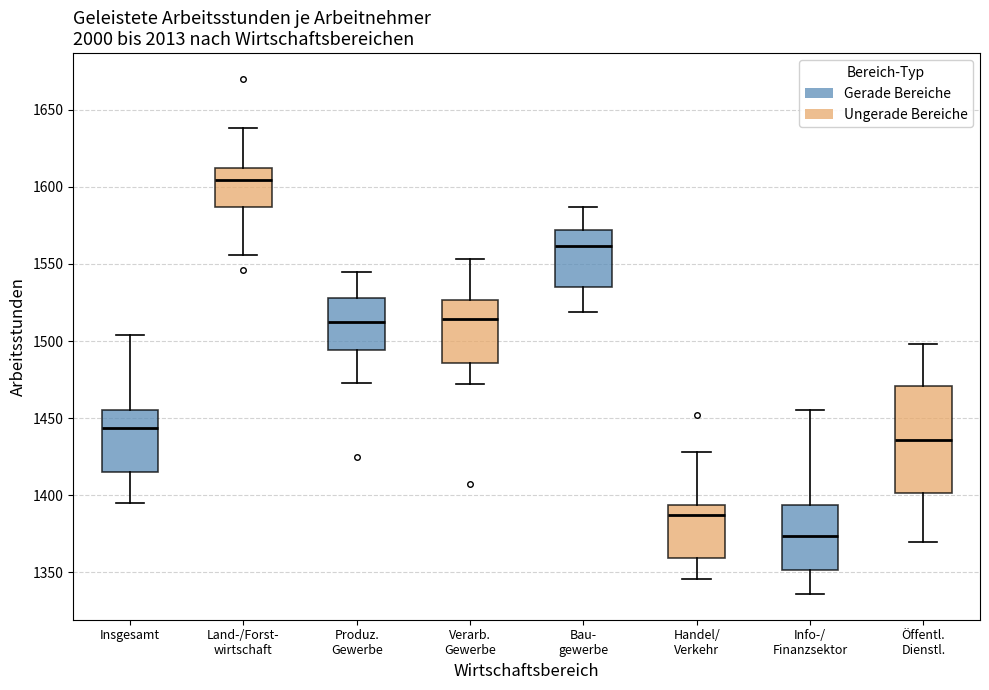

Reading left to right, read every box against the y-axis: the position of its median line, the range the box covers, and the ends of its whiskers. The values are not printed on the chart, so give them approximately, as read against the axis.

Insgesamt: median 1445, box 1415 to 1455, whiskers 1395 to 1505
Land-/Forst- wirtschaft: median 1605, box 1585 to 1610, whiskers 1555 to 1640
Produz. Gewerbe: median 1515, box 1495 to 1530, whiskers 1475 to 1545
Verarb. Gewerbe: median 1515, box 1485 to 1525, whiskers 1470 to 1555
Bau- gewerbe: median 1560, box 1535 to 1570, whiskers 1520 to 1585
Handel/ Verkehr: median 1385, box 1360 to 1395, whiskers 1345 to 1430
Info-/ Finanzsektor: median 1375, box 1350 to 1395, whiskers 1335 to 1455
Öffentl. Dienstl.: median 1435, box 1400 to 1470, whiskers 1370 to 1500